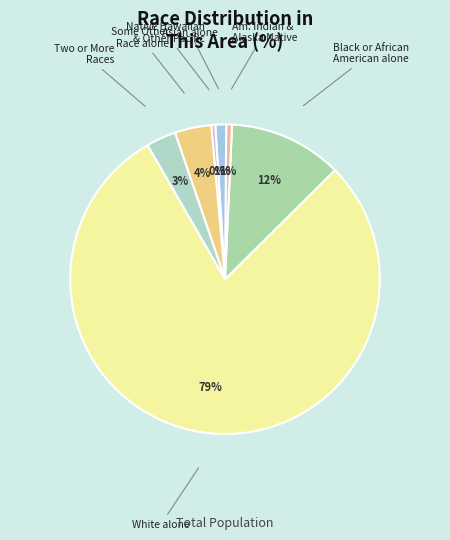

How many slices are in this pie chart?

7